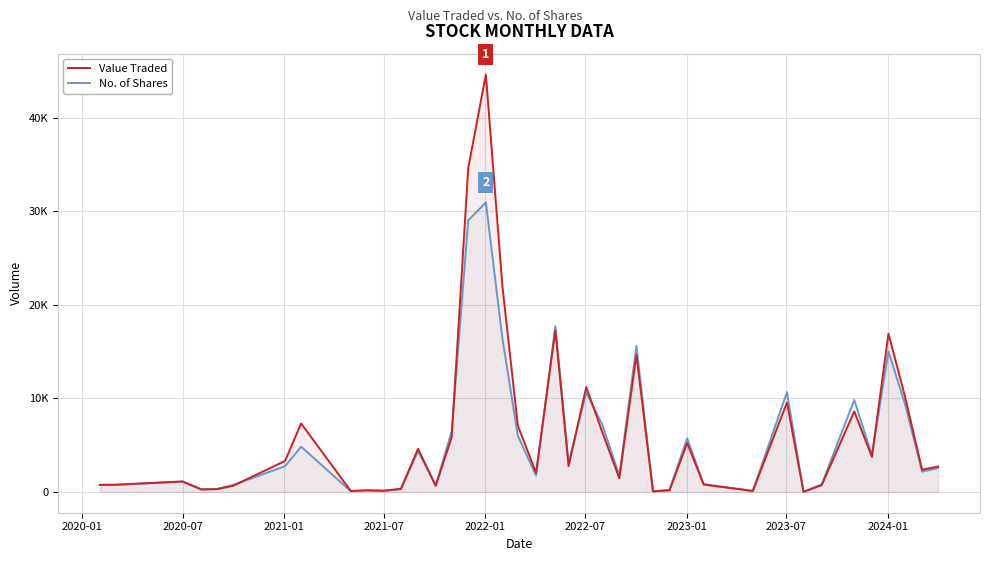

True or false: Value Traded and No. of Shares cross at least once.

True